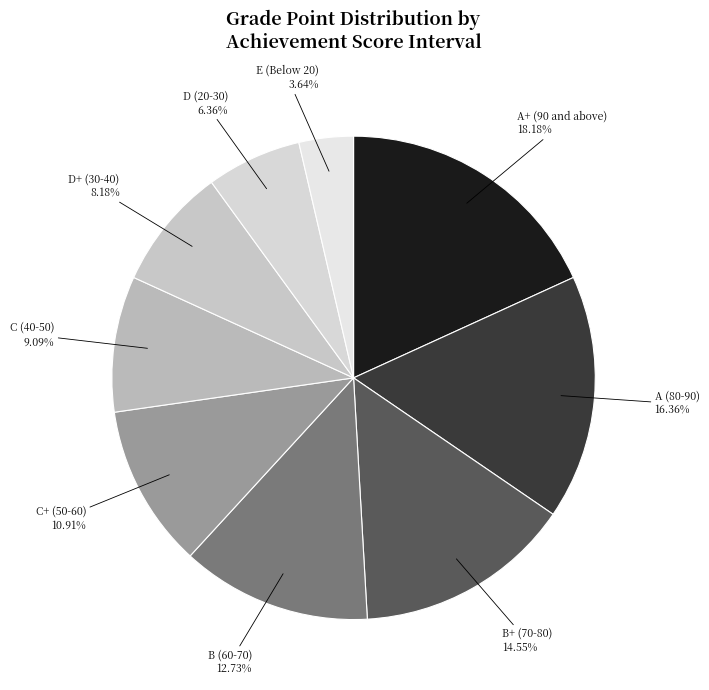

Count the number of slices in the pie.

9